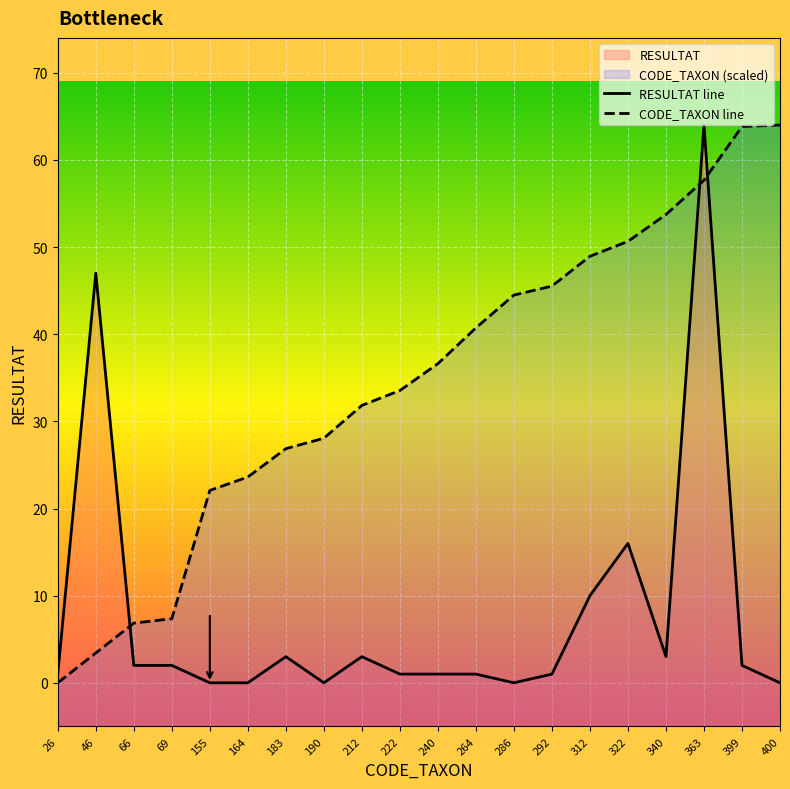

Reading right to left, list all the values displayed in this chart.

RESULTAT line: 400=0.0	399=2.0	363=64.0	340=3.0	322=16.0	312=10.0	292=1.0	286=0.0	264=1.0	240=1.0	222=1.0	212=3.0	190=0.0	183=3.0	164=0.0	155=0.0	69=2.0	66=2.0	46=47.0	26=1.0
CODE_TAXON line: 400=64.0	399=63.8	363=57.7	340=53.7	322=50.7	312=48.9	292=45.5	286=44.5	264=40.7	240=36.6	222=33.5	212=31.8	190=28.1	183=26.9	164=23.6	155=22.1	69=7.4	66=6.8	46=3.4	26=0.0